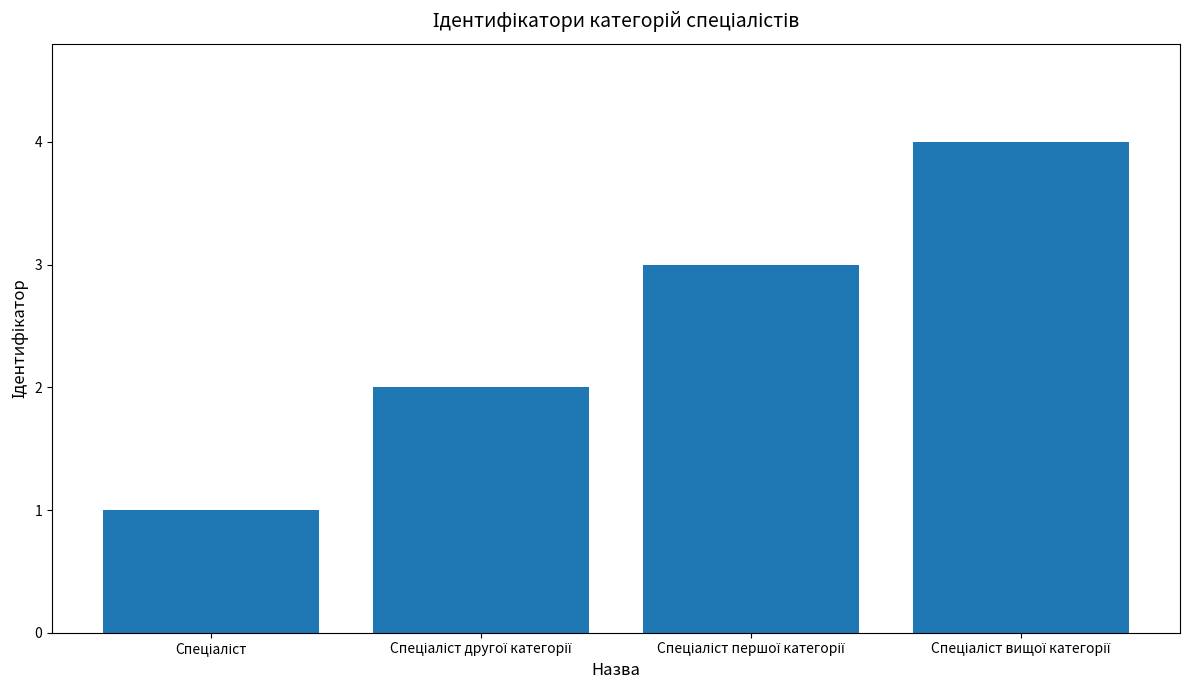

What is the difference between the maximum and minimum values?

3